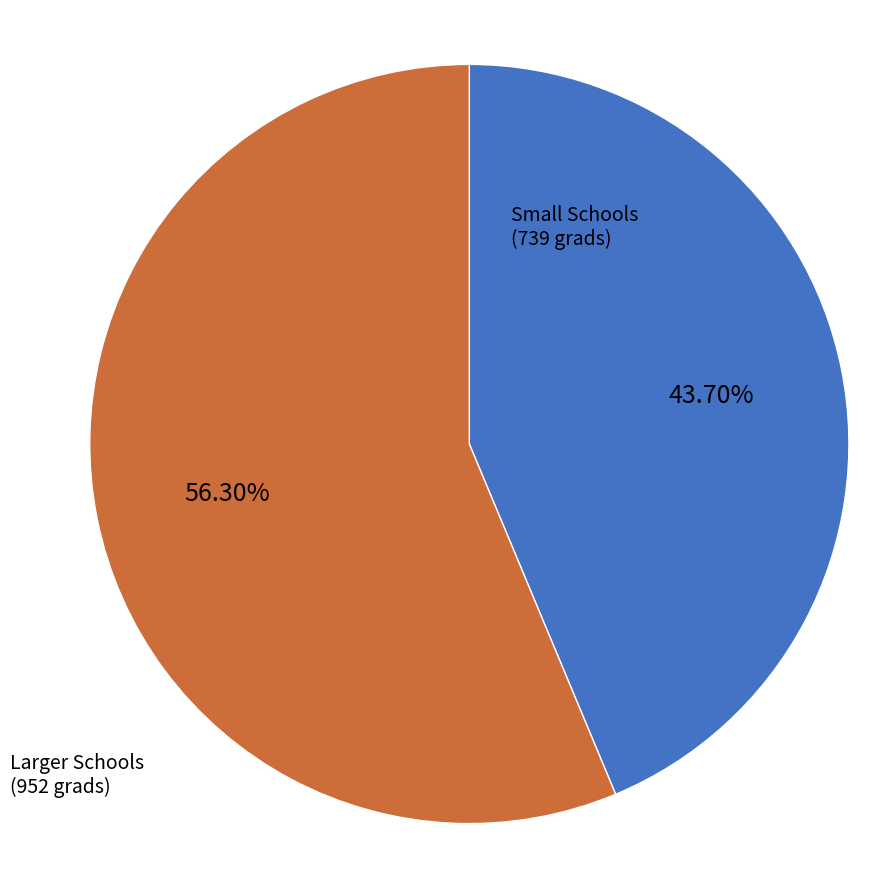

Is there any slice that represents more than half of the pie?

Yes